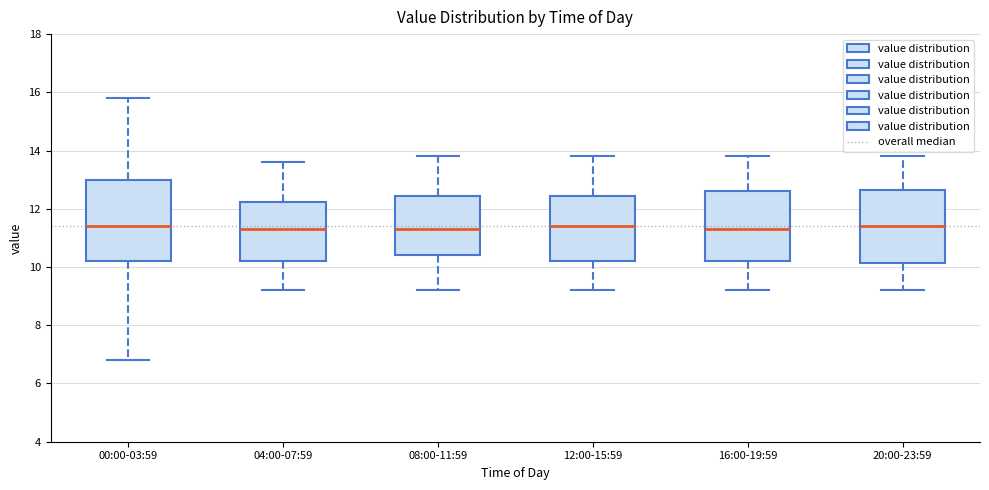

Where is the upper edge of the box for 16:00-19:59 on the y-axis? The values are not printed on the chart, so give them approximately, as read against the axis.

12.6